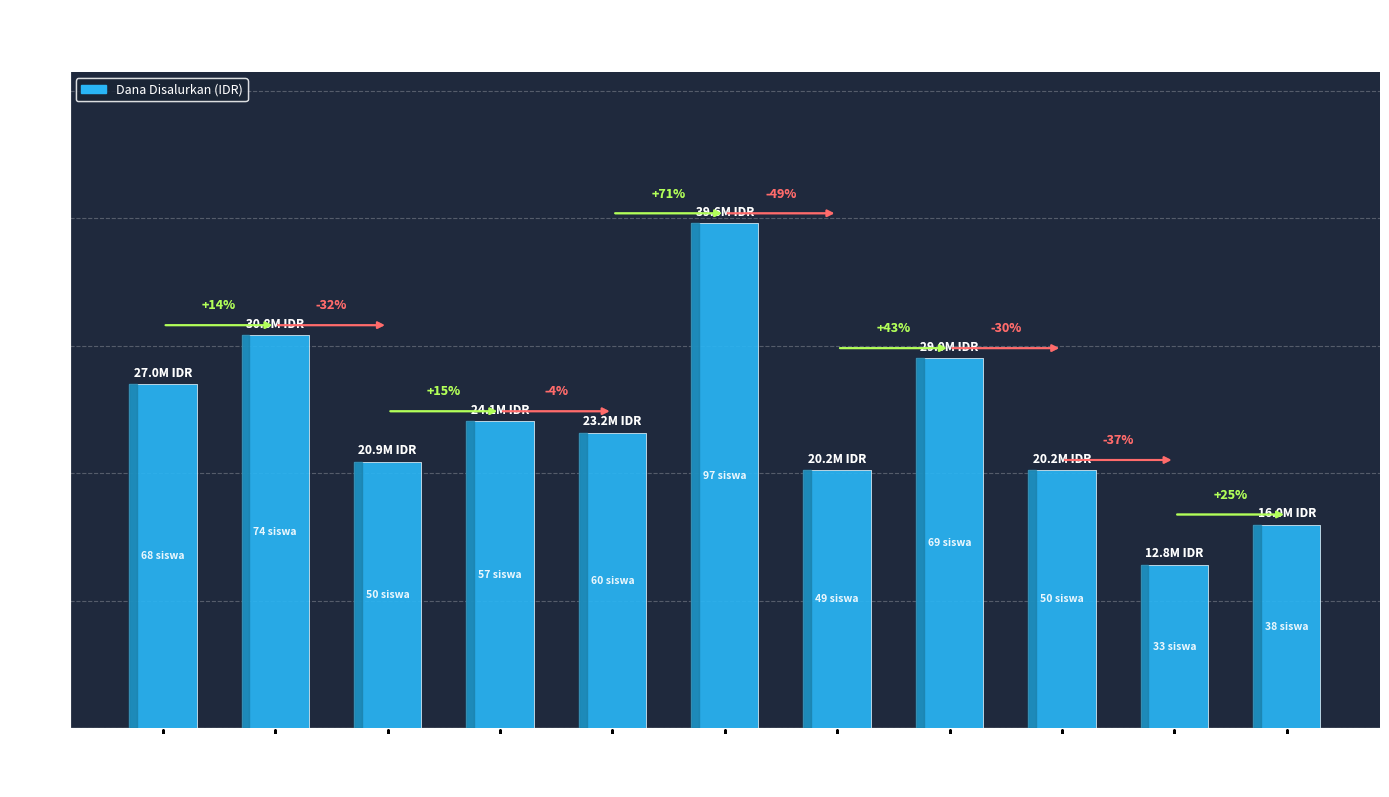

List the labels in order of value, largest first.

SDN 06, SDN 02, SDN 08, SDN 01, SDN 04, SDN 05, SDN 03, SDN 07, SDN 09, SDN 11, SDN 10